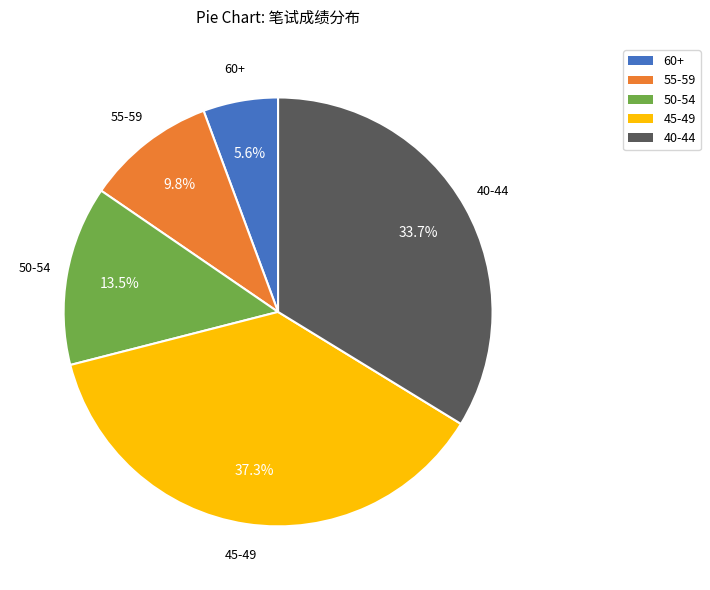

Does any single category account for the majority?

No